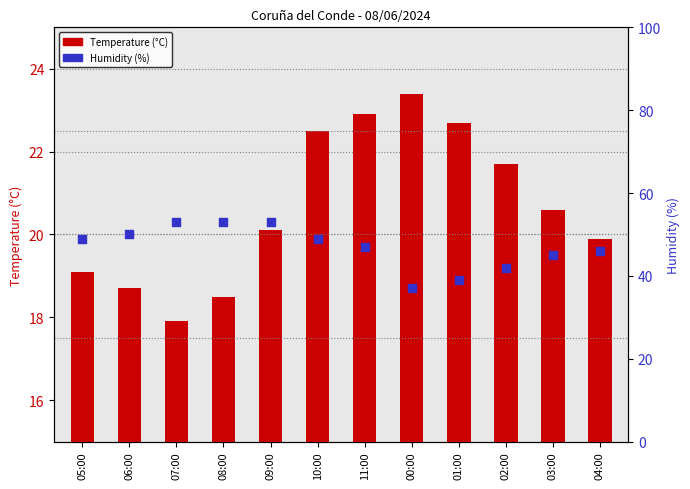

At how many categories does at least one series exceed 48?

6